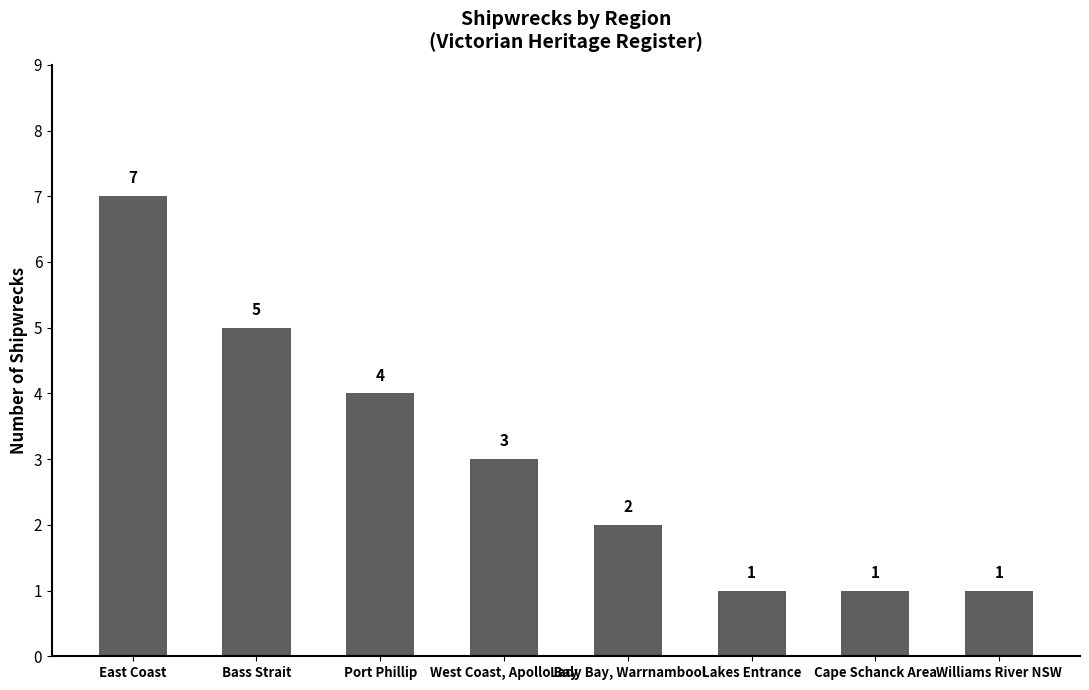

The value at East Coast is 5. True or false?

False